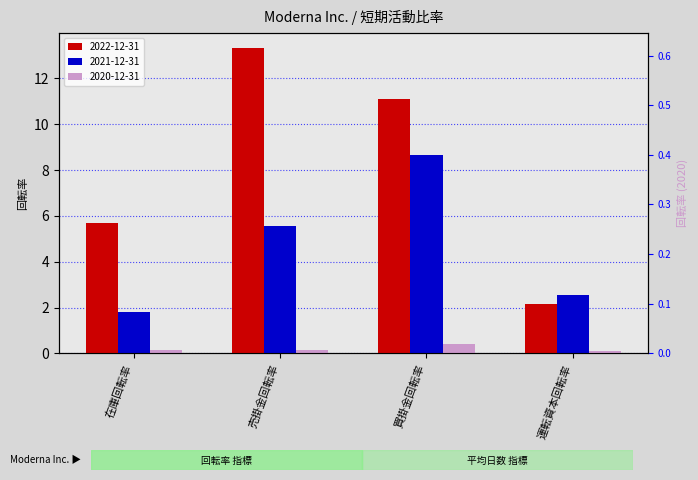

What is the minimum value shown in the chart?

0.1